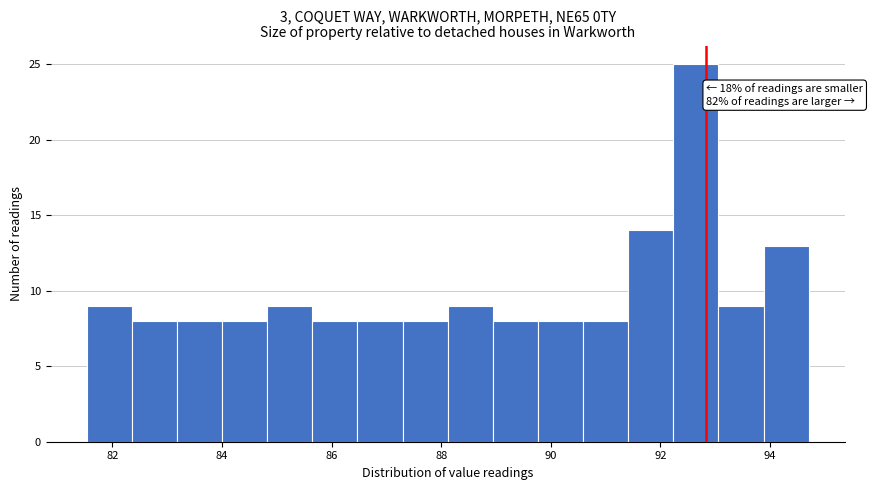

Which range on the x-axis has the tallest bar?

92.2 to 93.0